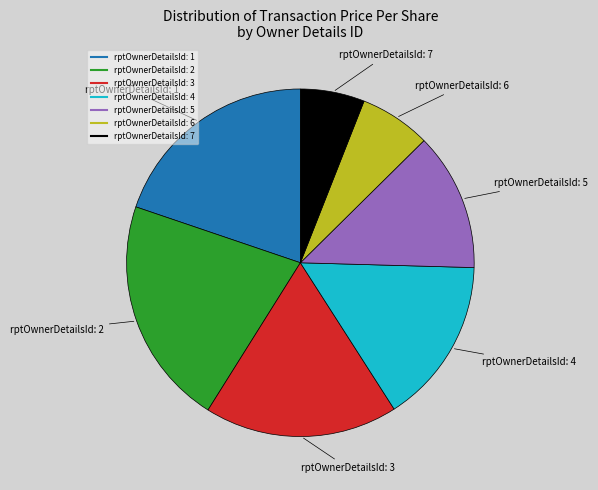

Is there any slice that represents more than half of the pie?

No